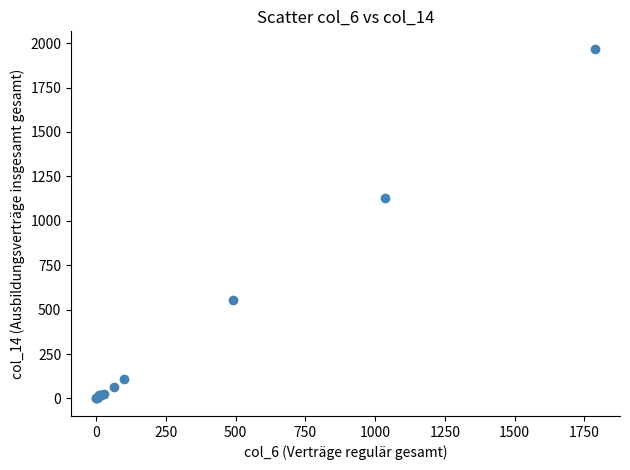

What Y value in the scatter plot is closest to 984?

1131